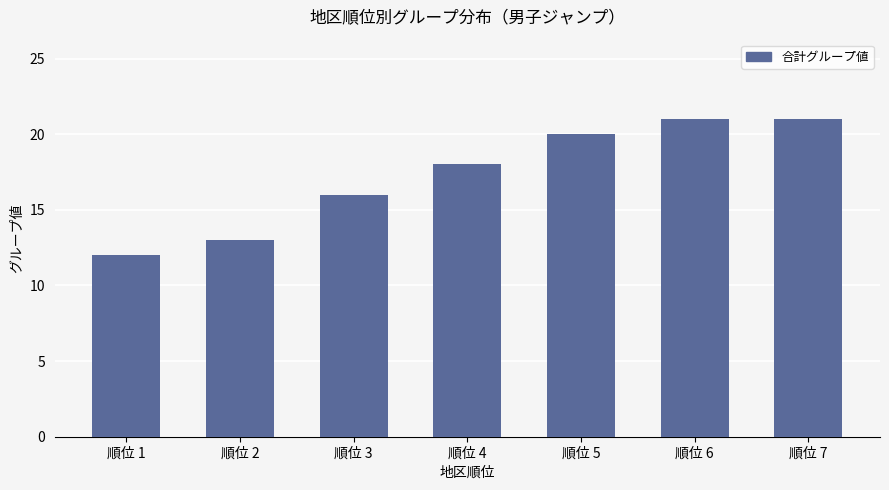

Approximately how many times larger is the value at 順位 2 compared to 順位 6?

0.6